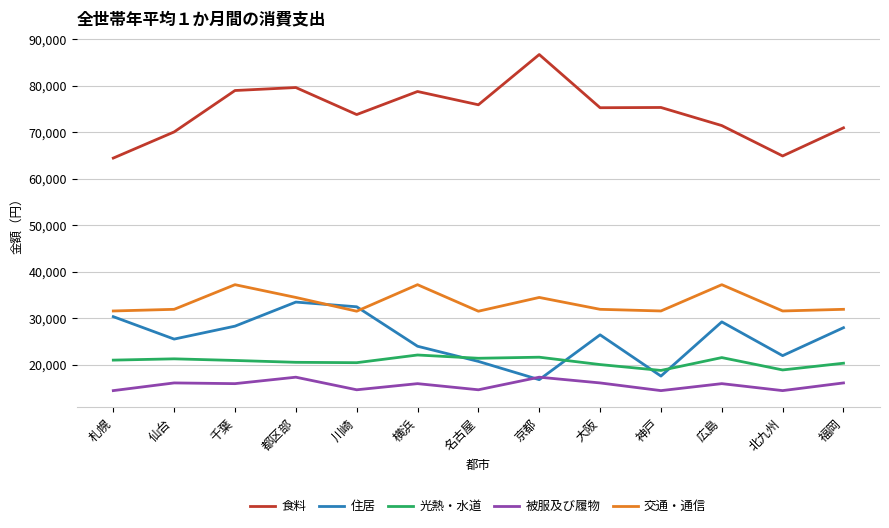

What is the average value of the 交通・通信 series?

33343